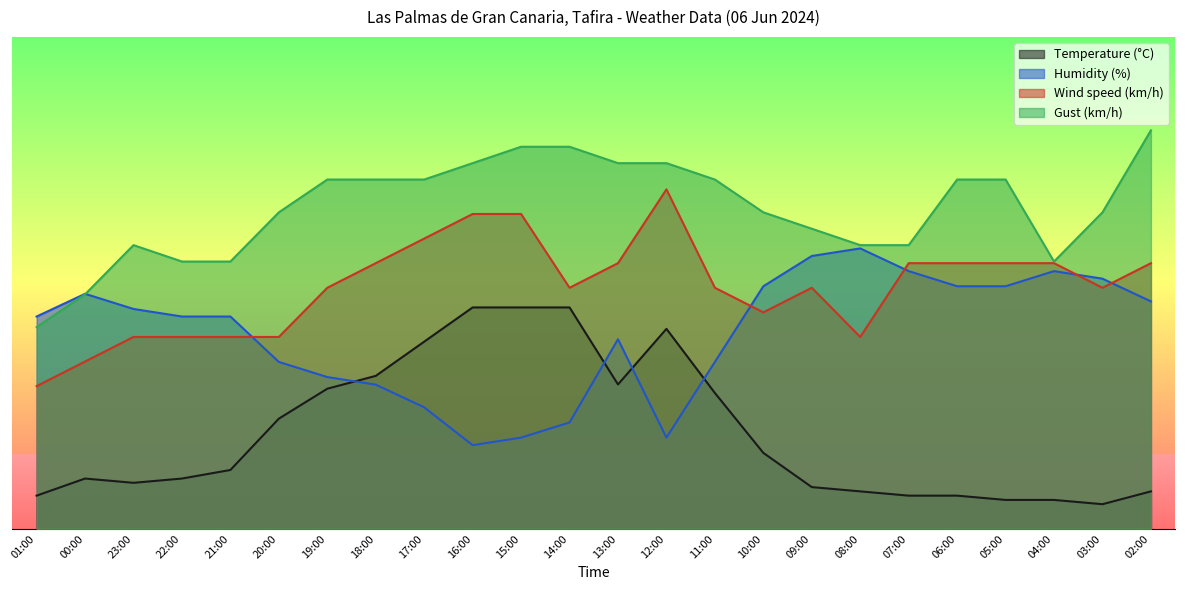

Is the value of Temperature (°C) at 08:00 greater than the value of Humidity (%) at 00:00?

No